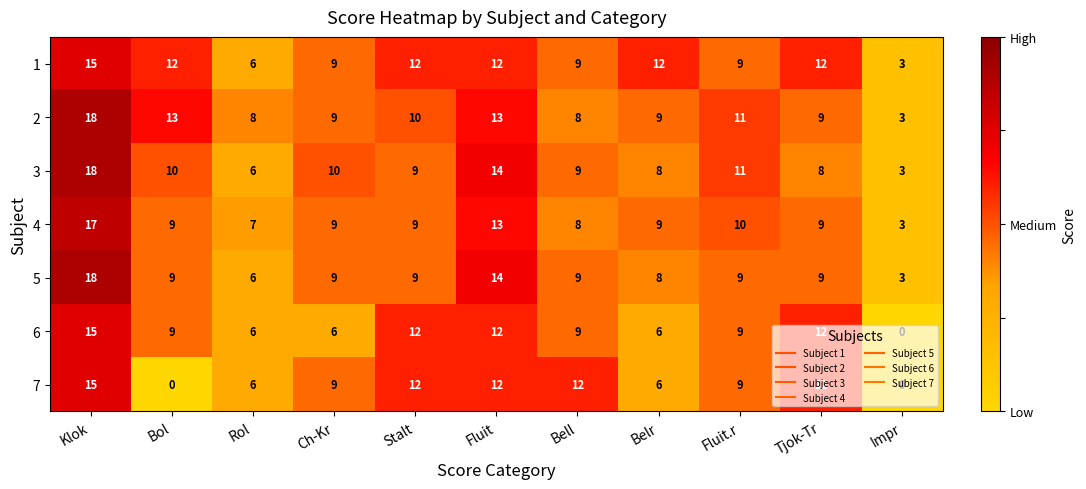

True or false: 7 has a value of -10 at Impr.

False